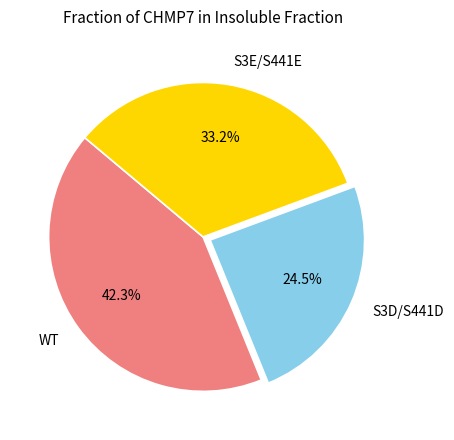

Is the sum of S3D/S441D and S3E/S441E greater than half?

Yes